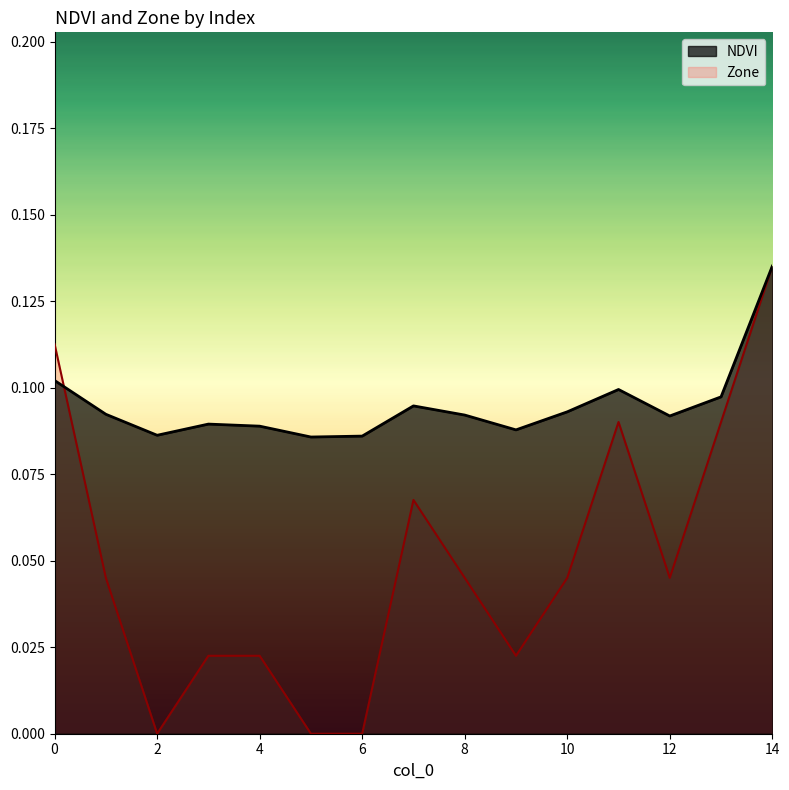

List the labels in order of NDVI value, largest first.

14, 0, 11, 13, 7, 10, 1, 8, 12, 3, 4, 9, 2, 6, 5